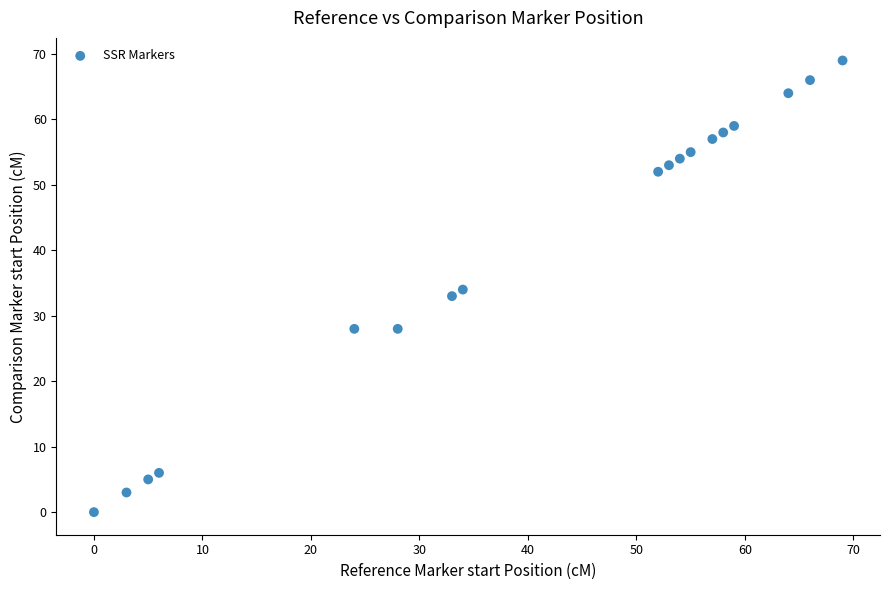

What is the range of Y values (max minus min)?

69